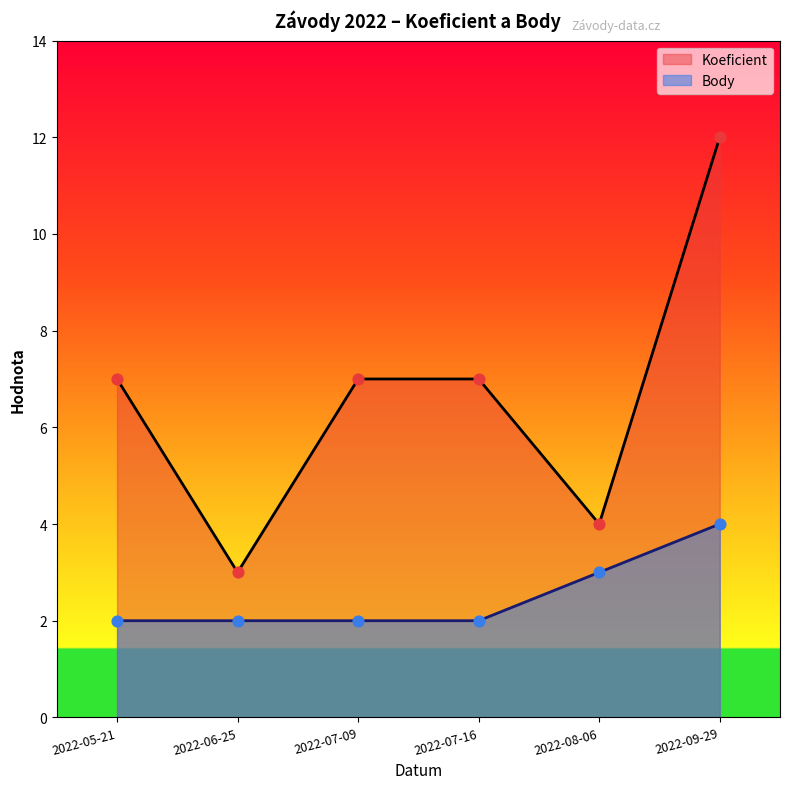

What is the total value across all series at 2022-08-06?

7